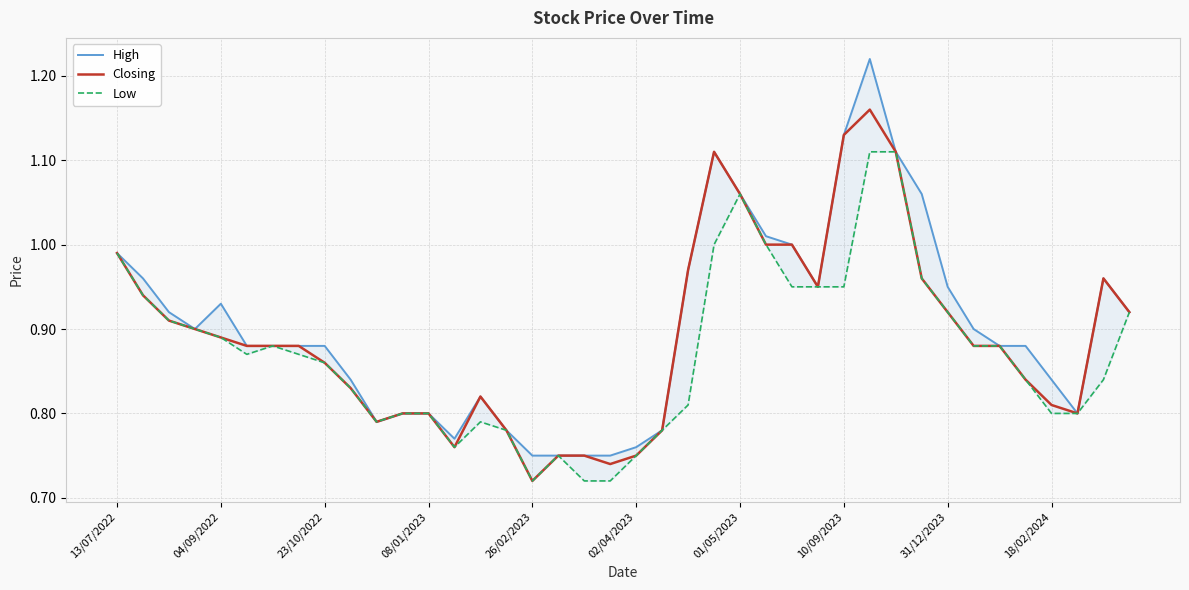

Rank the series by their average value, from highest to lowest.

High, Closing, Low